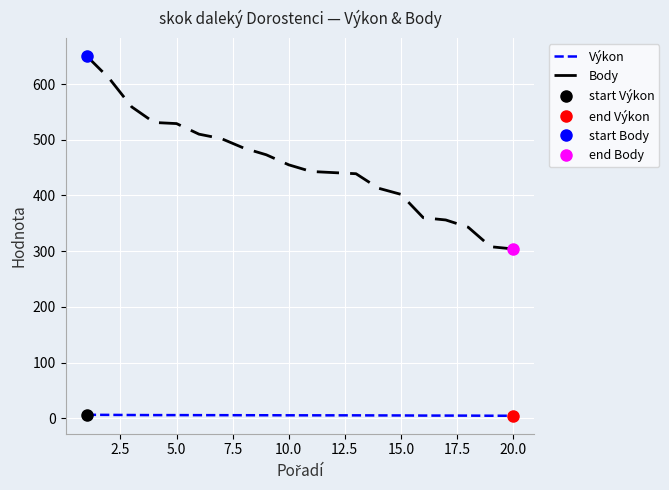

True or false: Výkon and Body intersect in this chart.

False